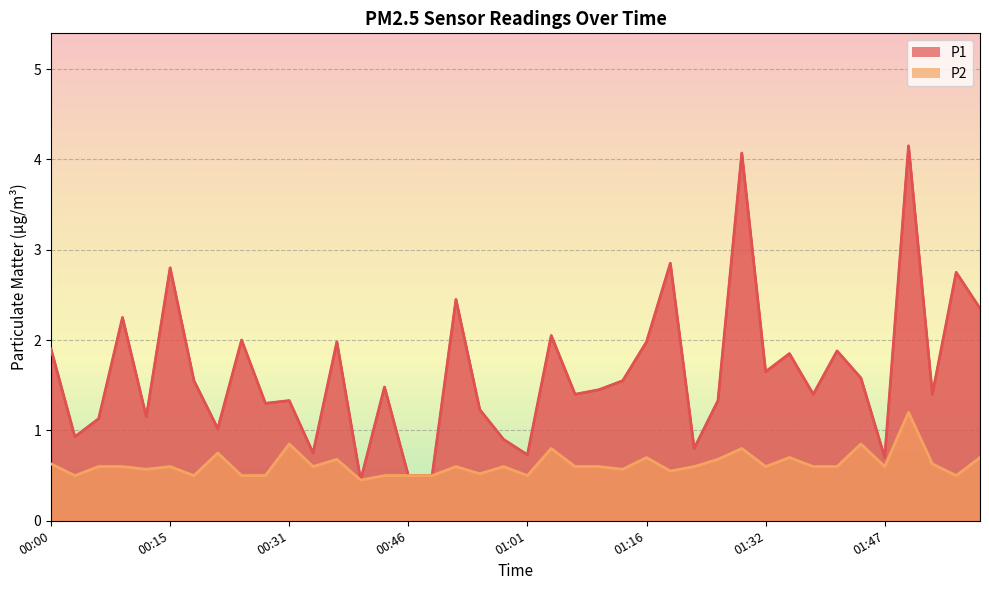

Rank the series at 01:59 from lowest to highest value.

P2, P1